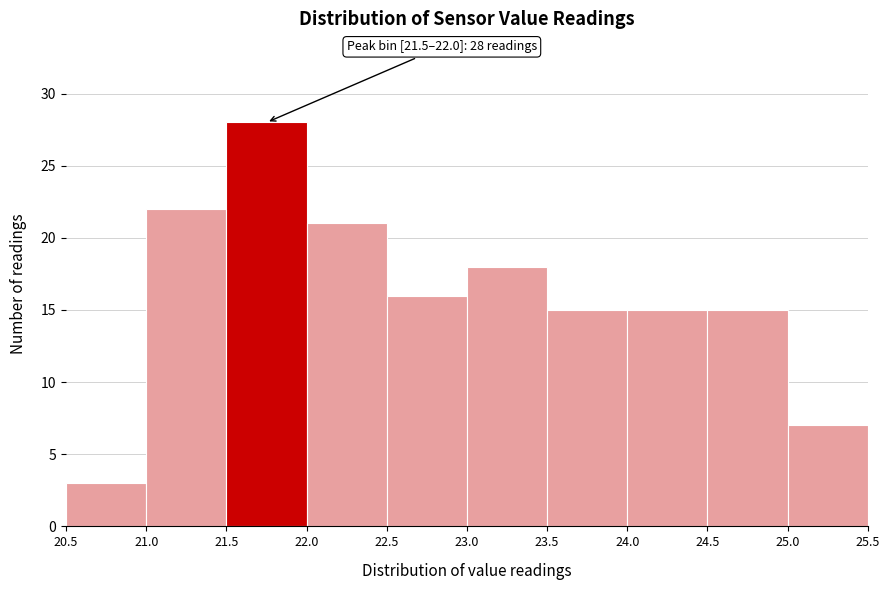

Which range on the x-axis has the tallest bar?

21.5 to 22.0